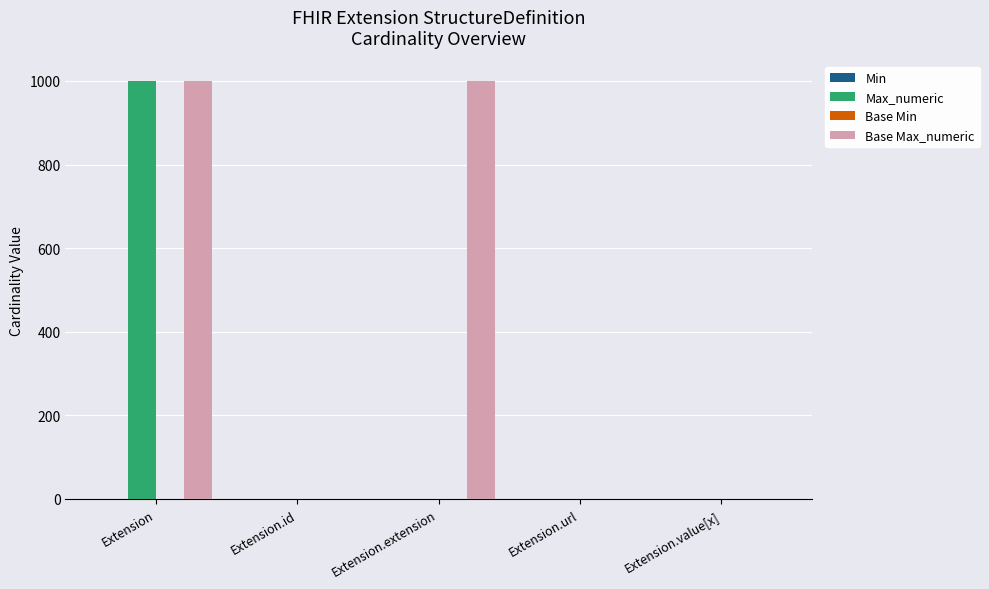

What is the total value across all series at Extension.url?

4